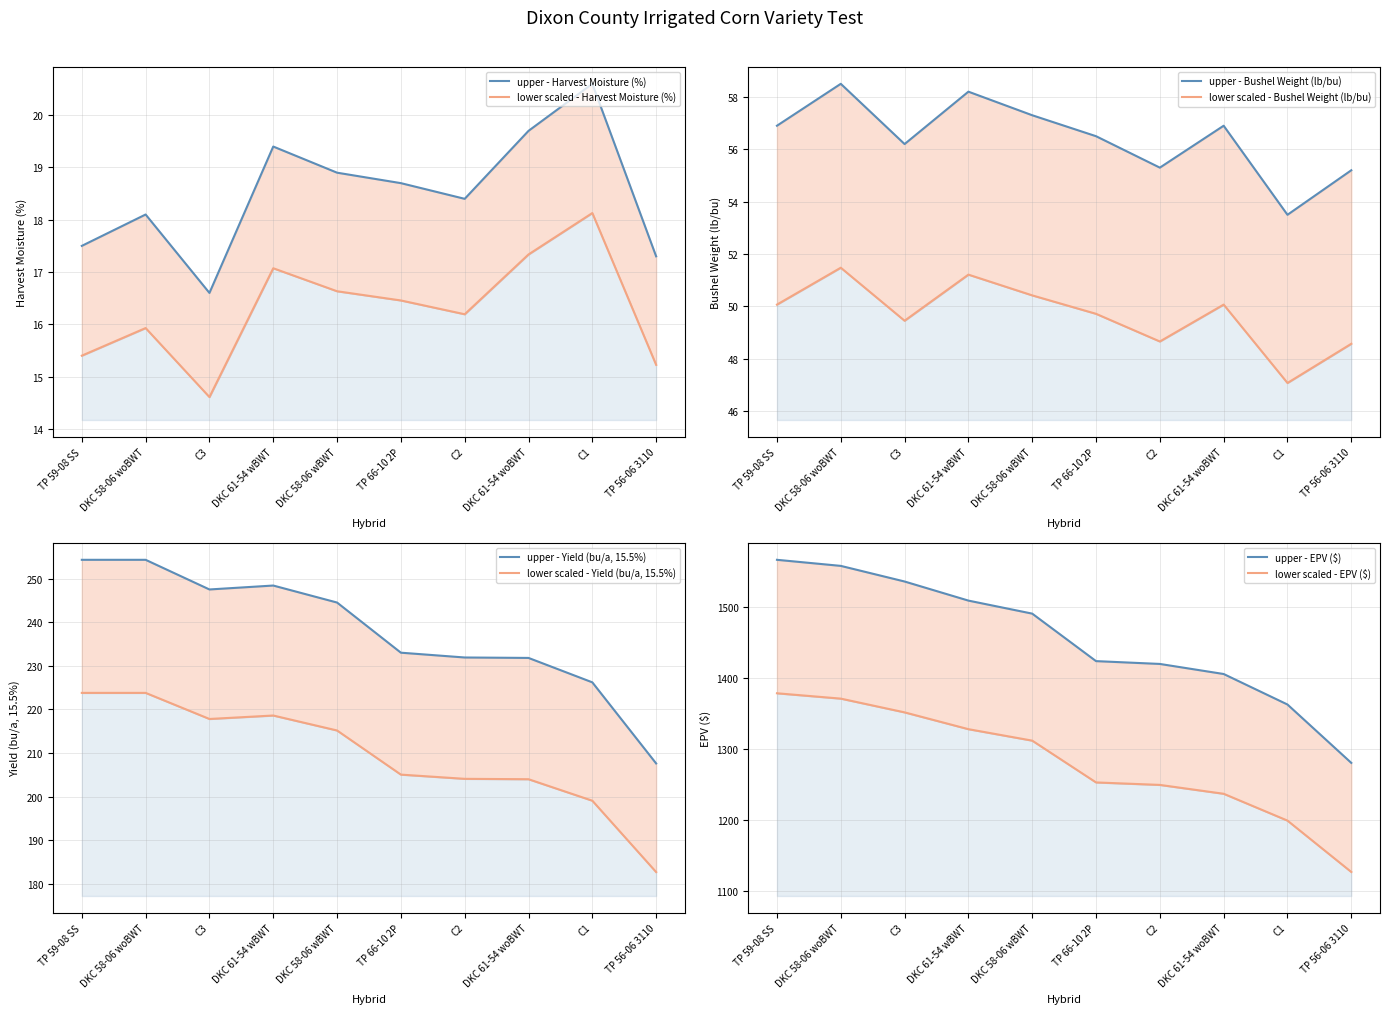

Reading right to left, what are all the values shown in this chart?

Harvest Moisture (%): TP 56-06 3110=17.3	C1=20.6	DKC 61-54 woBWT=19.7	C2=18.4	TP 66-10 2P=18.7	DKC 58-06 wBWT=18.9	DKC 61-54 wBWT=19.4	C3=16.6	DKC 58-06 woBWT=18.1	TP 59-08 SS=17.5
Bushel Weight (lb/bu): TP 56-06 3110=55.2	C1=53.5	DKC 61-54 woBWT=56.9	C2=55.3	TP 66-10 2P=56.5	DKC 58-06 wBWT=57.3	DKC 61-54 wBWT=58.2	C3=56.2	DKC 58-06 woBWT=58.5	TP 59-08 SS=56.9
Yield (bu/a, 15.5%): TP 56-06 3110=207.6	C1=226.2	DKC 61-54 woBWT=231.8	C2=231.9	TP 66-10 2P=233.0	DKC 58-06 wBWT=244.5	DKC 61-54 wBWT=248.4	C3=247.5	DKC 58-06 woBWT=254.3	TP 59-08 SS=254.3
EPV ($): TP 56-06 3110=1280.1	C1=1362.3	DKC 61-54 woBWT=1405.2	C2=1419.4	TP 66-10 2P=1423.4	DKC 58-06 wBWT=1490.2	DKC 61-54 wBWT=1508.6	C3=1535.5	DKC 58-06 woBWT=1557.5	TP 59-08 SS=1566.0